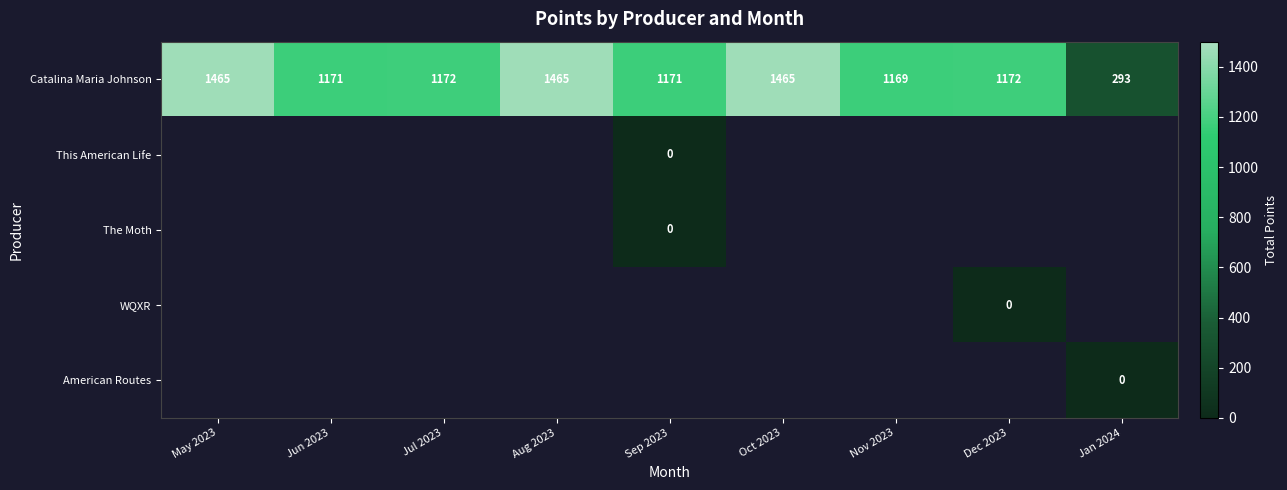

True or false: Catalina Maria Johnson has a value of 717 at Sep 2023.

False